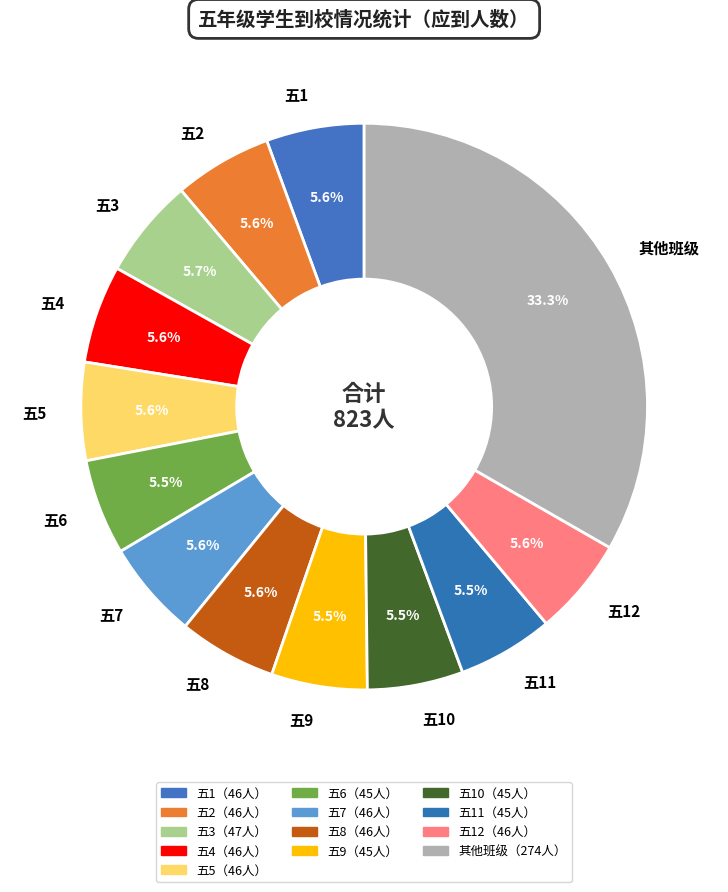

How many slices are in this pie chart?

13